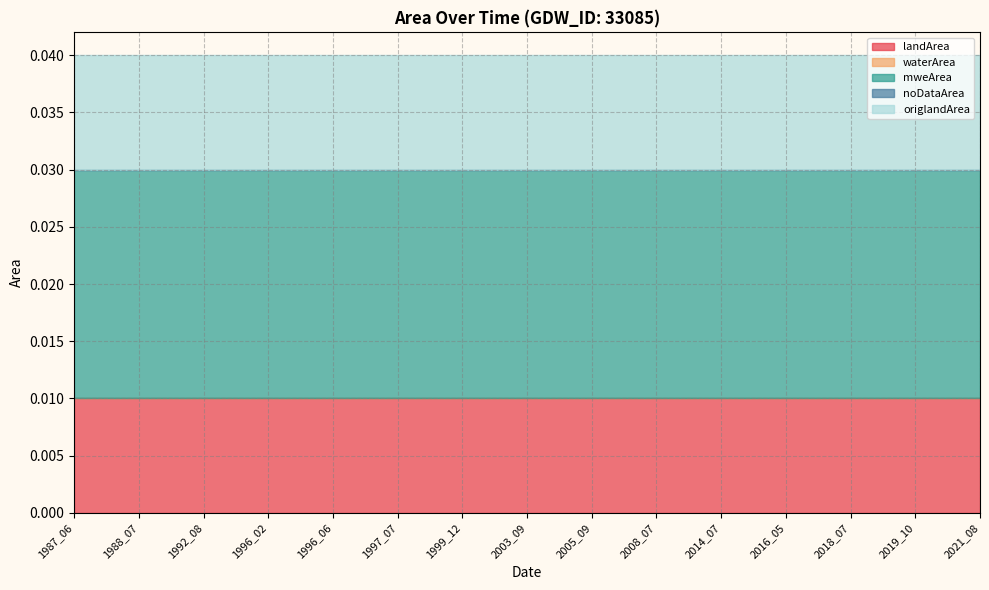

True or false: origlandArea has more than 2 points higher than both neighbors.

False